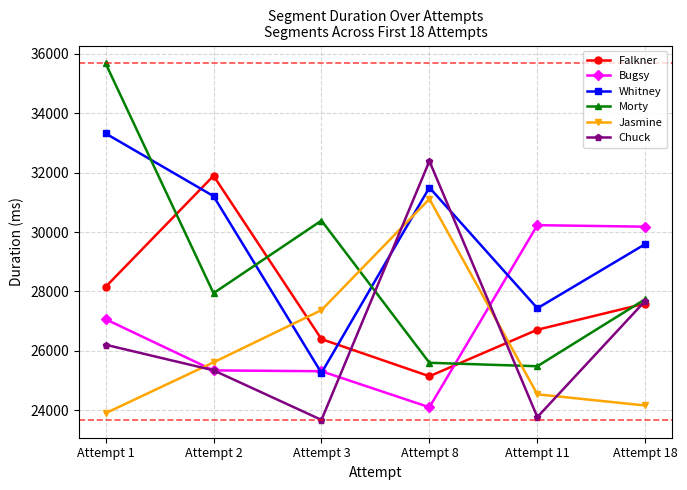

The value of Chuck at Attempt 1 is 26210. True or false?

True